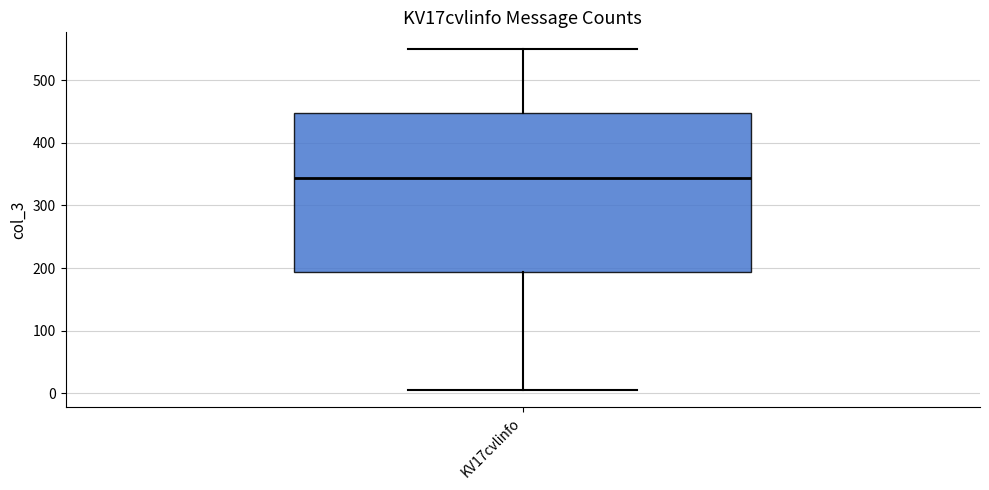

Transcribe this box plot: give where the median line is, the range the box spans, and where the two whiskers end, as read against the y-axis. The values are not printed on the chart, so give them approximately, as read against the axis.

median 340, box 190 to 450, whiskers 10 to 550